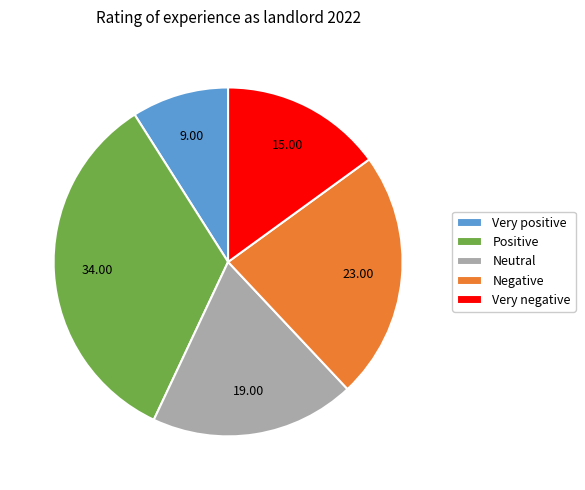

Is the sum of Positive and Neutral greater than half?

Yes